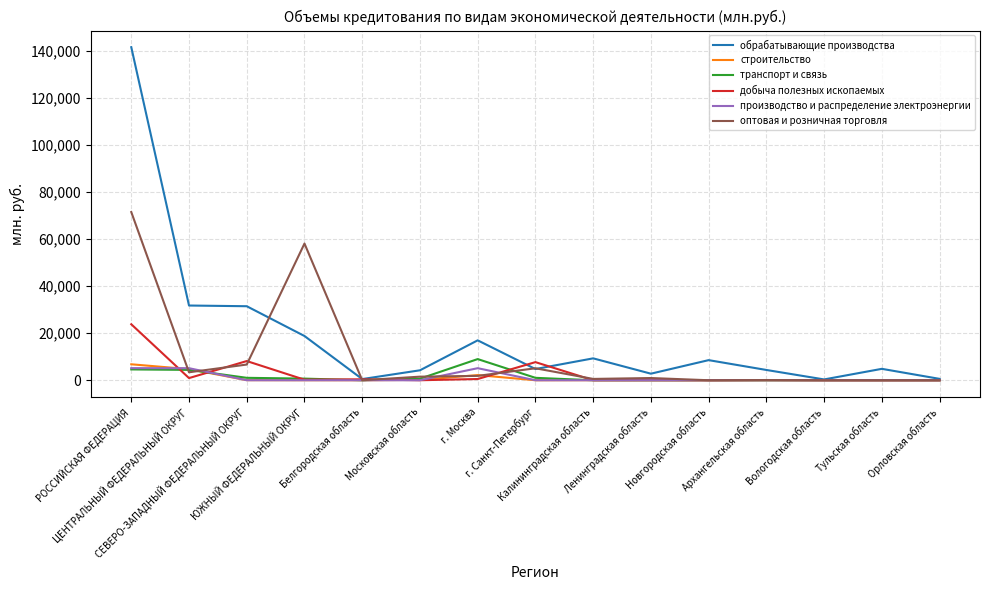

Is the value of производство и распределение электроэнергии at г. Москва greater than the value of добыча полезных ископаемых at РОССИЙСКАЯ ФЕДЕРАЦИЯ?

No